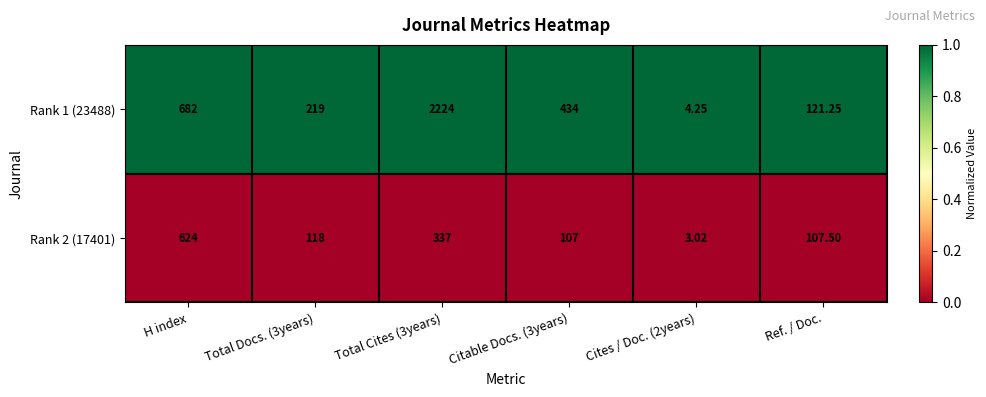

Rank the series at Cites / Doc. (2years) from lowest to highest value.

Rank 2 (17401), Rank 1 (23488)